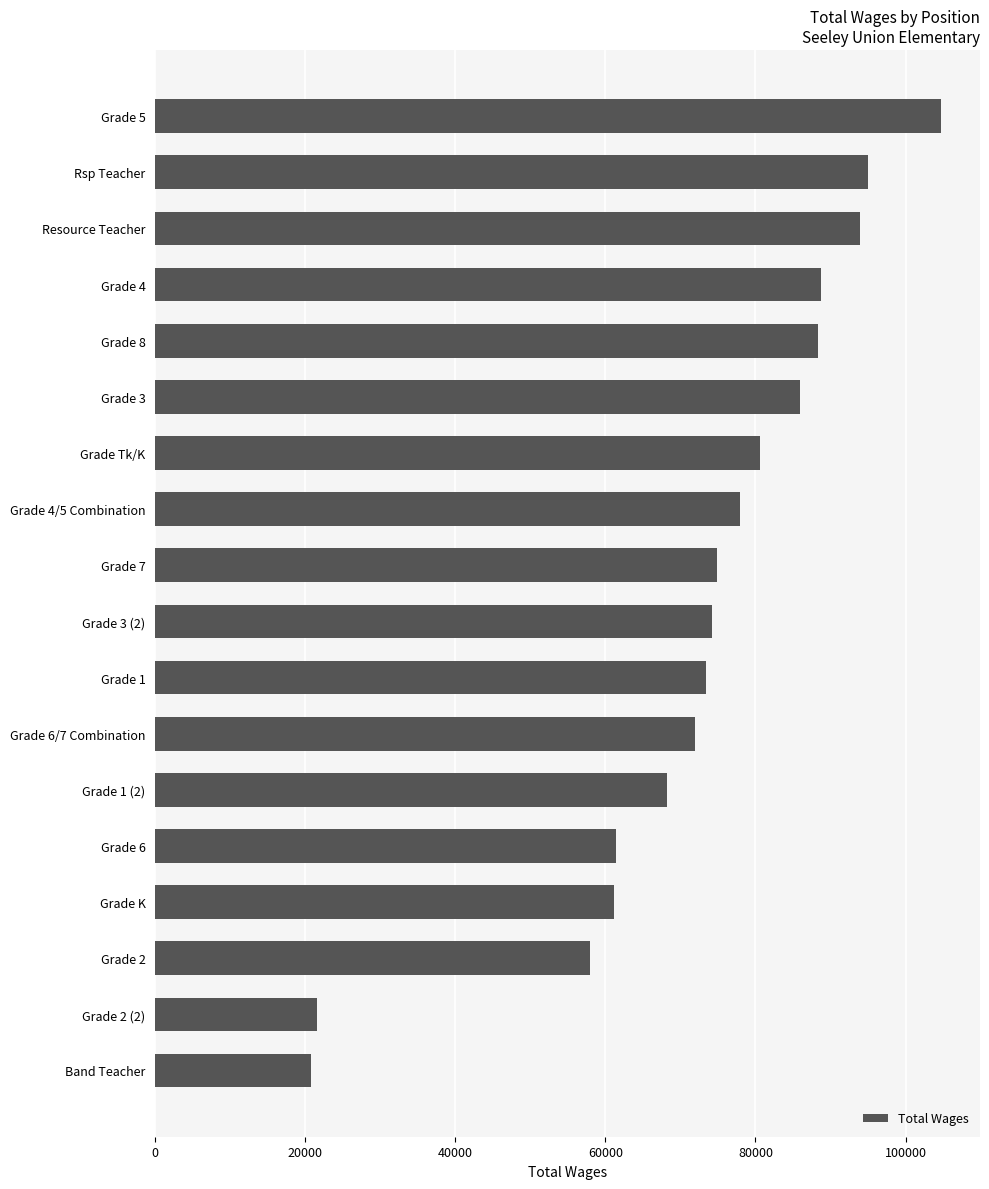

What is the maximum value shown in the chart?

104693